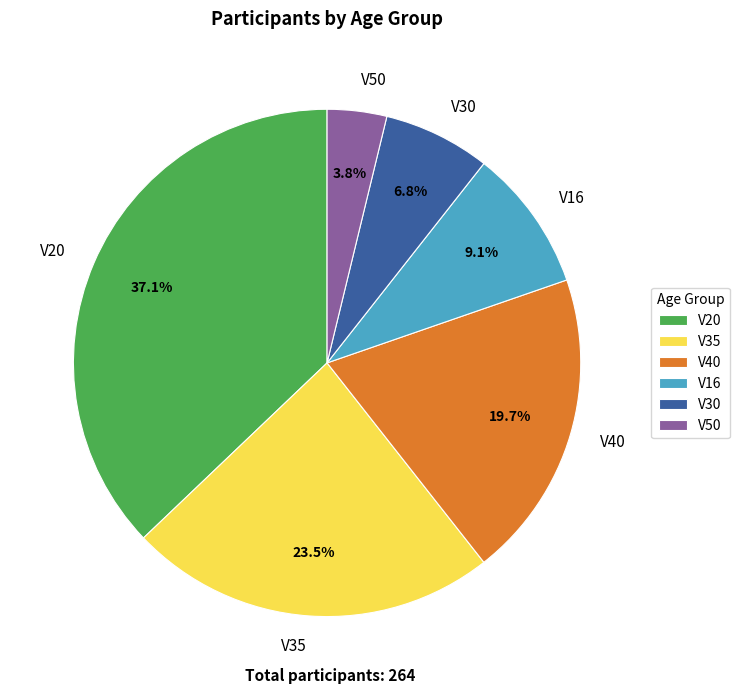

Approximately how many times larger is the value at V40 compared to V35?

0.8